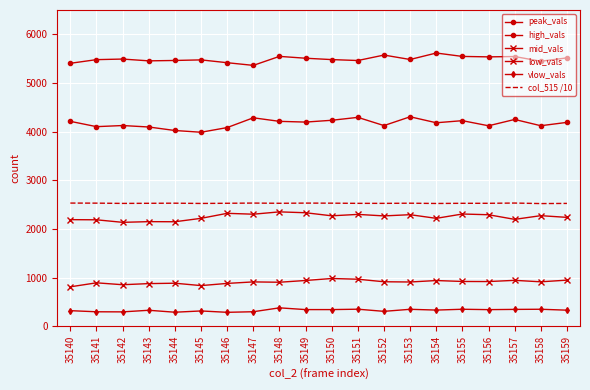

True or false: high_vals and mid_vals cross at least once.

False